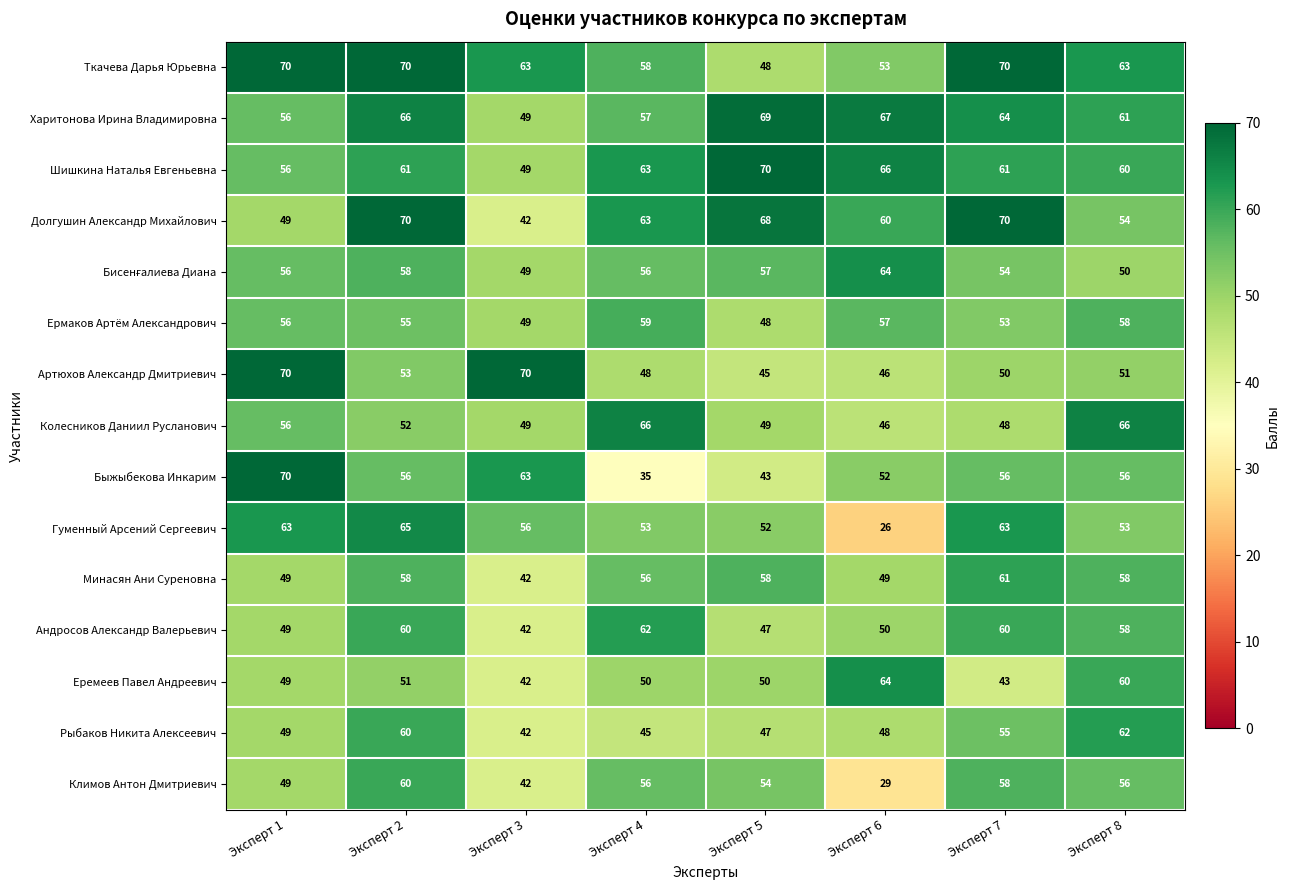

Where does the Харитонова Ирина Владимировна series first go above 64?

Эксперт 2